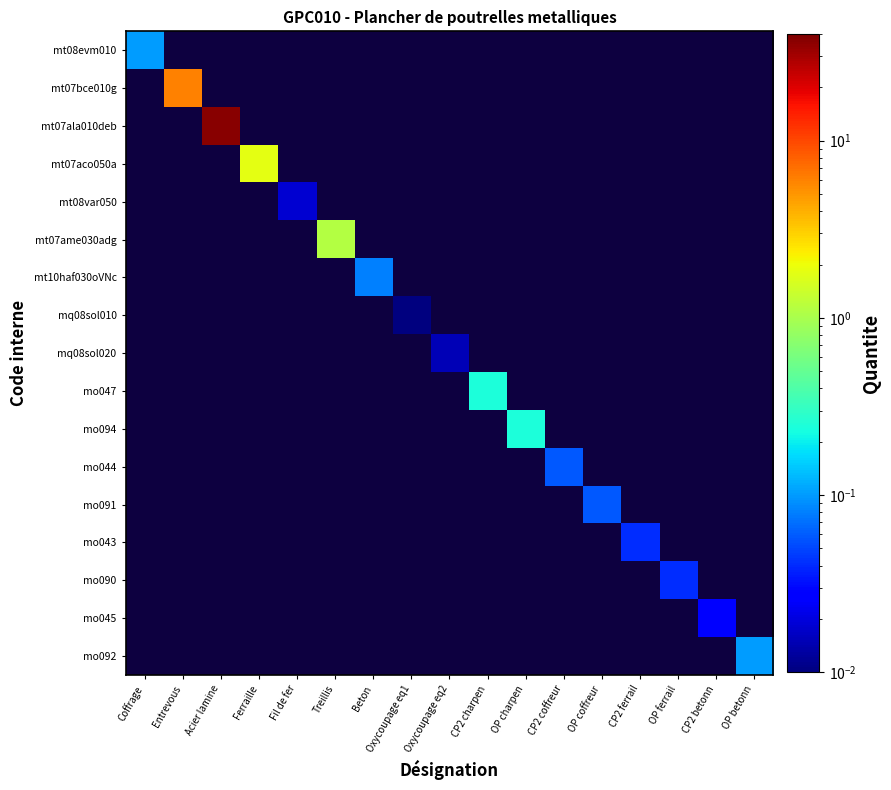

Reading left to right, transcribe all the data shown in this chart.

mt08evm010: Coffrage=0.1	Entrevous=0.0	Acier lamine=0.0	Ferraille=0.0	Fil de fer=0.0	Treillis=0.0	Beton=0.0	Oxycoupage eq1=0.0	Oxycoupage eq2=0.0	CP2 charpen=0.0	OP charpen=0.0	CP2 coffreur=0.0	OP coffreur=0.0	CP2 ferrail=0.0	OP ferrail=0.0	CP2 betonn=0.0	OP betonn=0.0
mt07bce010g: Coffrage=0.0	Entrevous=6.0	Acier lamine=0.0	Ferraille=0.0	Fil de fer=0.0	Treillis=0.0	Beton=0.0	Oxycoupage eq1=0.0	Oxycoupage eq2=0.0	CP2 charpen=0.0	OP charpen=0.0	CP2 coffreur=0.0	OP coffreur=0.0	CP2 ferrail=0.0	OP ferrail=0.0	CP2 betonn=0.0	OP betonn=0.0
mt07ala010deb: Coffrage=0.0	Entrevous=0.0	Acier lamine=37.0	Ferraille=0.0	Fil de fer=0.0	Treillis=0.0	Beton=0.0	Oxycoupage eq1=0.0	Oxycoupage eq2=0.0	CP2 charpen=0.0	OP charpen=0.0	CP2 coffreur=0.0	OP coffreur=0.0	CP2 ferrail=0.0	OP ferrail=0.0	CP2 betonn=0.0	OP betonn=0.0
mt07aco050a: Coffrage=0.0	Entrevous=0.0	Acier lamine=0.0	Ferraille=1.8	Fil de fer=0.0	Treillis=0.0	Beton=0.0	Oxycoupage eq1=0.0	Oxycoupage eq2=0.0	CP2 charpen=0.0	OP charpen=0.0	CP2 coffreur=0.0	OP coffreur=0.0	CP2 ferrail=0.0	OP ferrail=0.0	CP2 betonn=0.0	OP betonn=0.0
mt08var050: Coffrage=0.0	Entrevous=0.0	Acier lamine=0.0	Ferraille=0.0	Fil de fer=0.0	Treillis=0.0	Beton=0.0	Oxycoupage eq1=0.0	Oxycoupage eq2=0.0	CP2 charpen=0.0	OP charpen=0.0	CP2 coffreur=0.0	OP coffreur=0.0	CP2 ferrail=0.0	OP ferrail=0.0	CP2 betonn=0.0	OP betonn=0.0
mt07ame030adg: Coffrage=0.0	Entrevous=0.0	Acier lamine=0.0	Ferraille=0.0	Fil de fer=0.0	Treillis=1.1	Beton=0.0	Oxycoupage eq1=0.0	Oxycoupage eq2=0.0	CP2 charpen=0.0	OP charpen=0.0	CP2 coffreur=0.0	OP coffreur=0.0	CP2 ferrail=0.0	OP ferrail=0.0	CP2 betonn=0.0	OP betonn=0.0
mt10haf030oVNc: Coffrage=0.0	Entrevous=0.0	Acier lamine=0.0	Ferraille=0.0	Fil de fer=0.0	Treillis=0.0	Beton=0.1	Oxycoupage eq1=0.0	Oxycoupage eq2=0.0	CP2 charpen=0.0	OP charpen=0.0	CP2 coffreur=0.0	OP coffreur=0.0	CP2 ferrail=0.0	OP ferrail=0.0	CP2 betonn=0.0	OP betonn=0.0
mq08sol010: Coffrage=0.0	Entrevous=0.0	Acier lamine=0.0	Ferraille=0.0	Fil de fer=0.0	Treillis=0.0	Beton=0.0	Oxycoupage eq1=0.0	Oxycoupage eq2=0.0	CP2 charpen=0.0	OP charpen=0.0	CP2 coffreur=0.0	OP coffreur=0.0	CP2 ferrail=0.0	OP ferrail=0.0	CP2 betonn=0.0	OP betonn=0.0
mq08sol020: Coffrage=0.0	Entrevous=0.0	Acier lamine=0.0	Ferraille=0.0	Fil de fer=0.0	Treillis=0.0	Beton=0.0	Oxycoupage eq1=0.0	Oxycoupage eq2=0.0	CP2 charpen=0.0	OP charpen=0.0	CP2 coffreur=0.0	OP coffreur=0.0	CP2 ferrail=0.0	OP ferrail=0.0	CP2 betonn=0.0	OP betonn=0.0
mo047: Coffrage=0.0	Entrevous=0.0	Acier lamine=0.0	Ferraille=0.0	Fil de fer=0.0	Treillis=0.0	Beton=0.0	Oxycoupage eq1=0.0	Oxycoupage eq2=0.0	CP2 charpen=0.2	OP charpen=0.0	CP2 coffreur=0.0	OP coffreur=0.0	CP2 ferrail=0.0	OP ferrail=0.0	CP2 betonn=0.0	OP betonn=0.0
mo094: Coffrage=0.0	Entrevous=0.0	Acier lamine=0.0	Ferraille=0.0	Fil de fer=0.0	Treillis=0.0	Beton=0.0	Oxycoupage eq1=0.0	Oxycoupage eq2=0.0	CP2 charpen=0.0	OP charpen=0.2	CP2 coffreur=0.0	OP coffreur=0.0	CP2 ferrail=0.0	OP ferrail=0.0	CP2 betonn=0.0	OP betonn=0.0
mo044: Coffrage=0.0	Entrevous=0.0	Acier lamine=0.0	Ferraille=0.0	Fil de fer=0.0	Treillis=0.0	Beton=0.0	Oxycoupage eq1=0.0	Oxycoupage eq2=0.0	CP2 charpen=0.0	OP charpen=0.0	CP2 coffreur=0.1	OP coffreur=0.0	CP2 ferrail=0.0	OP ferrail=0.0	CP2 betonn=0.0	OP betonn=0.0
mo091: Coffrage=0.0	Entrevous=0.0	Acier lamine=0.0	Ferraille=0.0	Fil de fer=0.0	Treillis=0.0	Beton=0.0	Oxycoupage eq1=0.0	Oxycoupage eq2=0.0	CP2 charpen=0.0	OP charpen=0.0	CP2 coffreur=0.0	OP coffreur=0.1	CP2 ferrail=0.0	OP ferrail=0.0	CP2 betonn=0.0	OP betonn=0.0
mo043: Coffrage=0.0	Entrevous=0.0	Acier lamine=0.0	Ferraille=0.0	Fil de fer=0.0	Treillis=0.0	Beton=0.0	Oxycoupage eq1=0.0	Oxycoupage eq2=0.0	CP2 charpen=0.0	OP charpen=0.0	CP2 coffreur=0.0	OP coffreur=0.0	CP2 ferrail=0.0	OP ferrail=0.0	CP2 betonn=0.0	OP betonn=0.0
mo090: Coffrage=0.0	Entrevous=0.0	Acier lamine=0.0	Ferraille=0.0	Fil de fer=0.0	Treillis=0.0	Beton=0.0	Oxycoupage eq1=0.0	Oxycoupage eq2=0.0	CP2 charpen=0.0	OP charpen=0.0	CP2 coffreur=0.0	OP coffreur=0.0	CP2 ferrail=0.0	OP ferrail=0.0	CP2 betonn=0.0	OP betonn=0.0
mo045: Coffrage=0.0	Entrevous=0.0	Acier lamine=0.0	Ferraille=0.0	Fil de fer=0.0	Treillis=0.0	Beton=0.0	Oxycoupage eq1=0.0	Oxycoupage eq2=0.0	CP2 charpen=0.0	OP charpen=0.0	CP2 coffreur=0.0	OP coffreur=0.0	CP2 ferrail=0.0	OP ferrail=0.0	CP2 betonn=0.0	OP betonn=0.0
mo092: Coffrage=0.0	Entrevous=0.0	Acier lamine=0.0	Ferraille=0.0	Fil de fer=0.0	Treillis=0.0	Beton=0.0	Oxycoupage eq1=0.0	Oxycoupage eq2=0.0	CP2 charpen=0.0	OP charpen=0.0	CP2 coffreur=0.0	OP coffreur=0.0	CP2 ferrail=0.0	OP ferrail=0.0	CP2 betonn=0.0	OP betonn=0.1